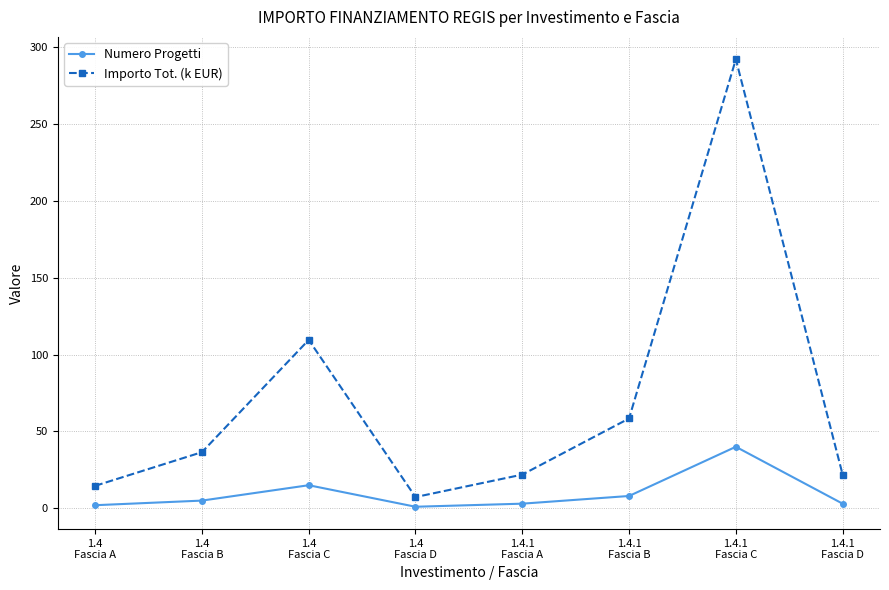

Rank the series by their average value, from highest to lowest.

Importo Tot. (k EUR), Numero Progetti